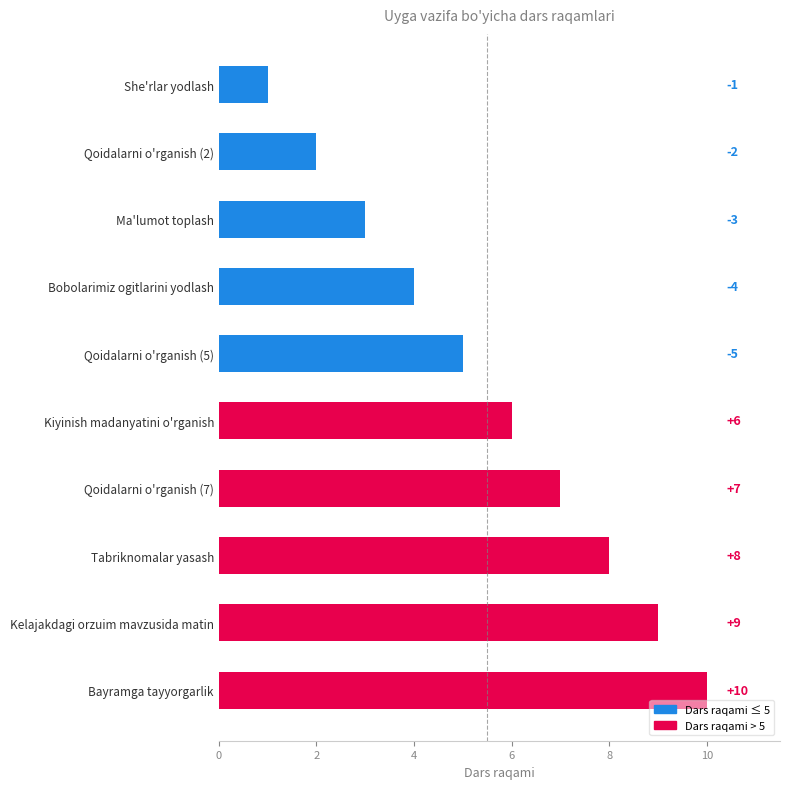

The chart shows a value of 9 at Kelajakdagi orzuim mavzusida matin. True or false?

True